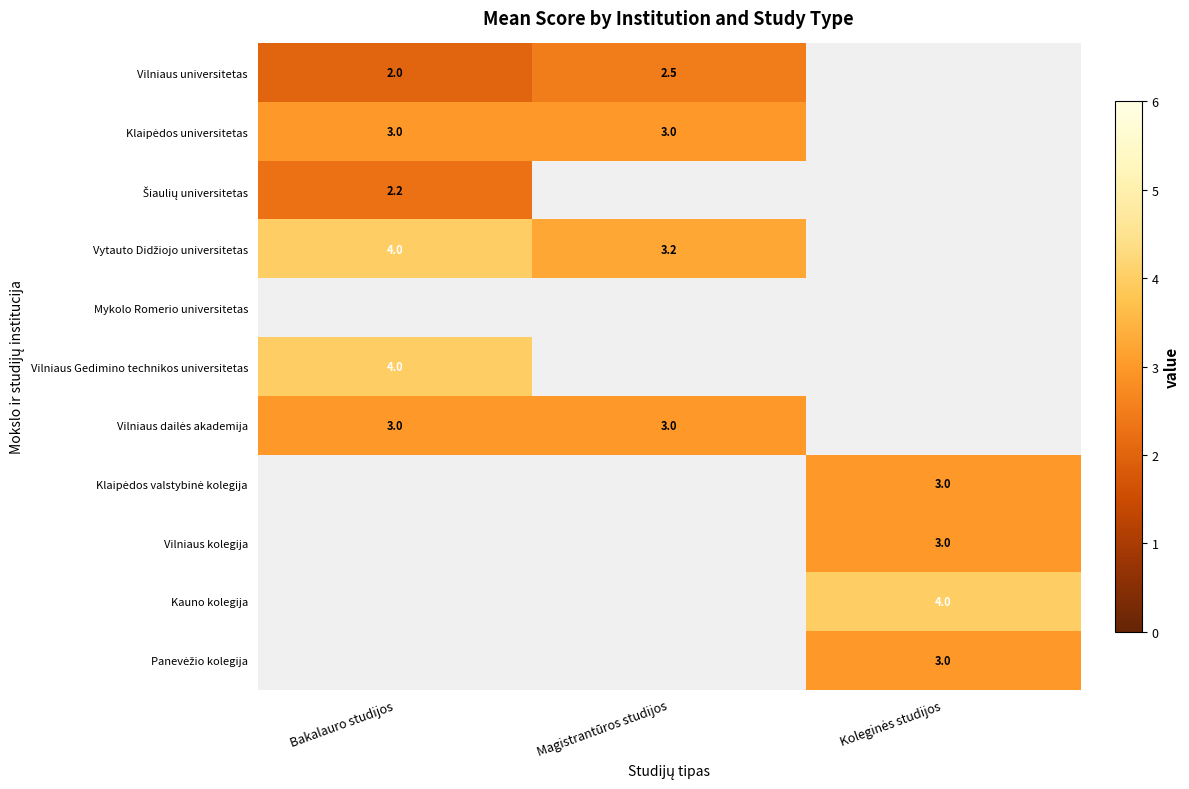

At how many categories does at least one series exceed 3?

3